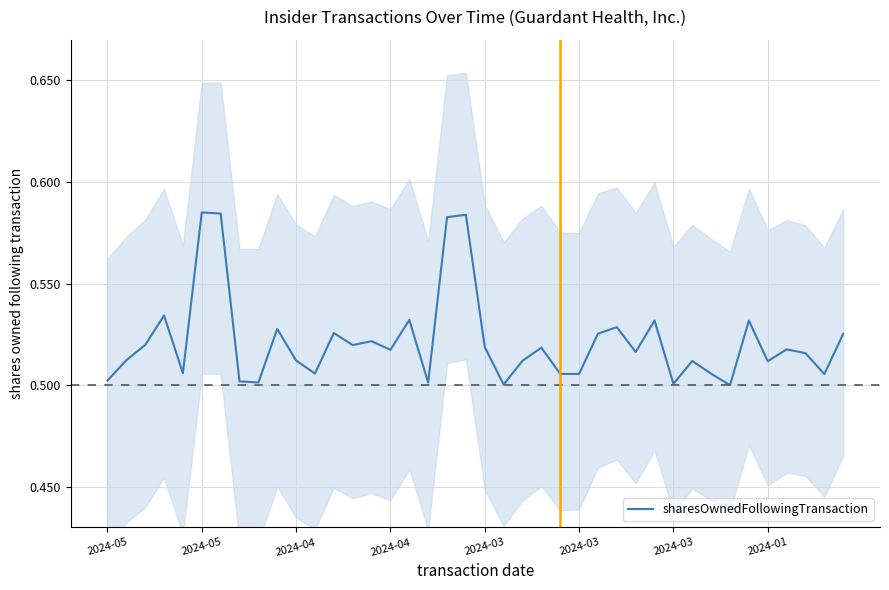

The chart shows a value of 0.5 at 31. True or false?

True